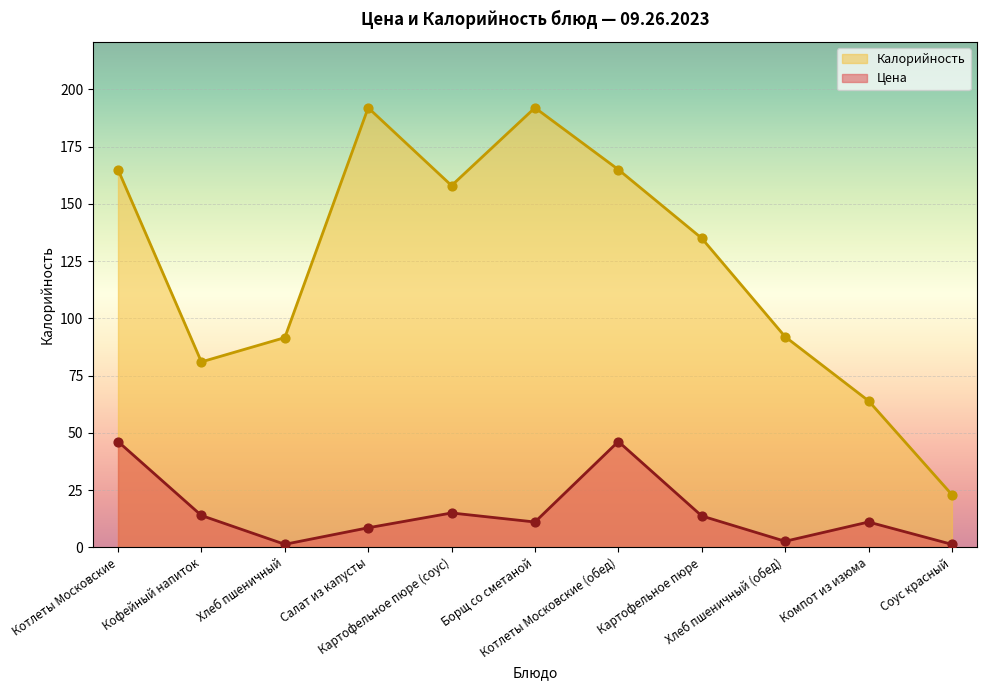

Which series has the widest spread of Y values?

Калорийность